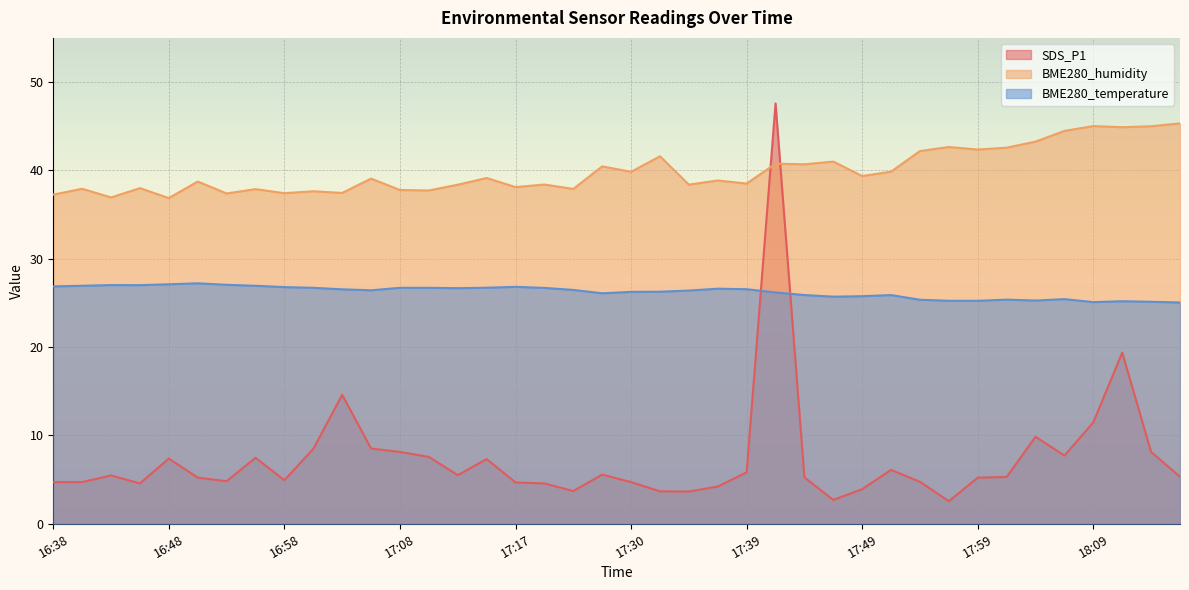

What is the highest value of the BME280_humidity series?

45.3